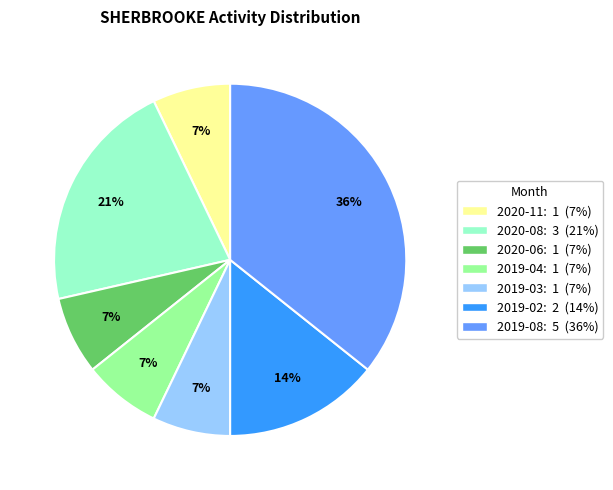

What percentage is the 2019-08 slice, to the nearest percent?

36%